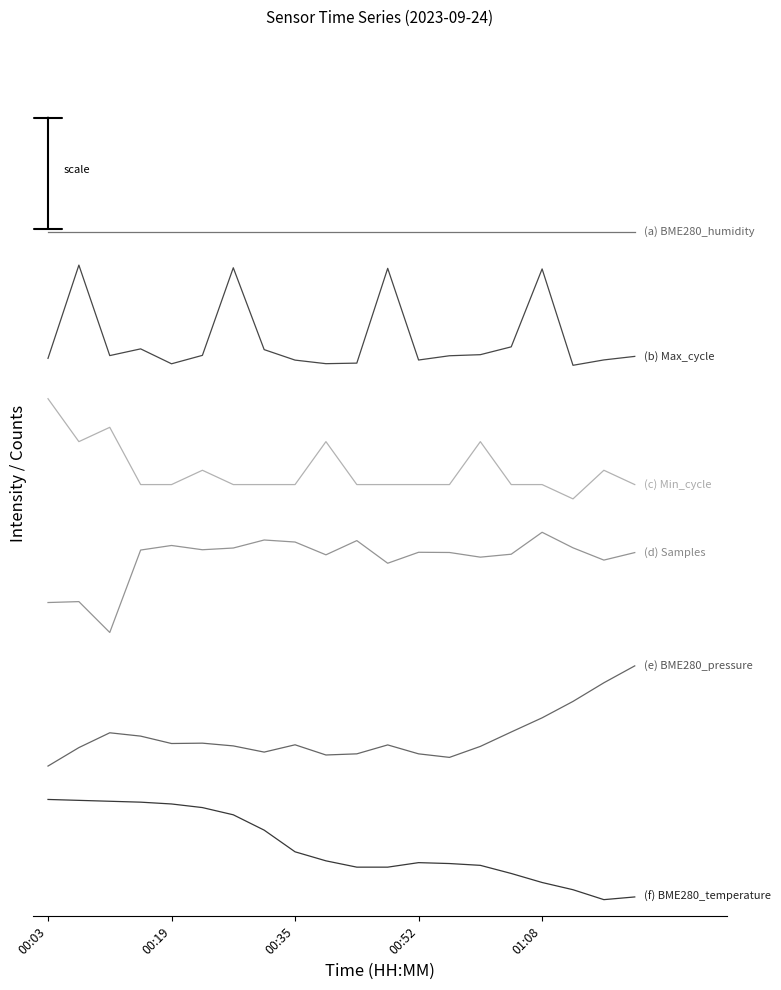

Does the chart display data point markers on the line(s)?

No